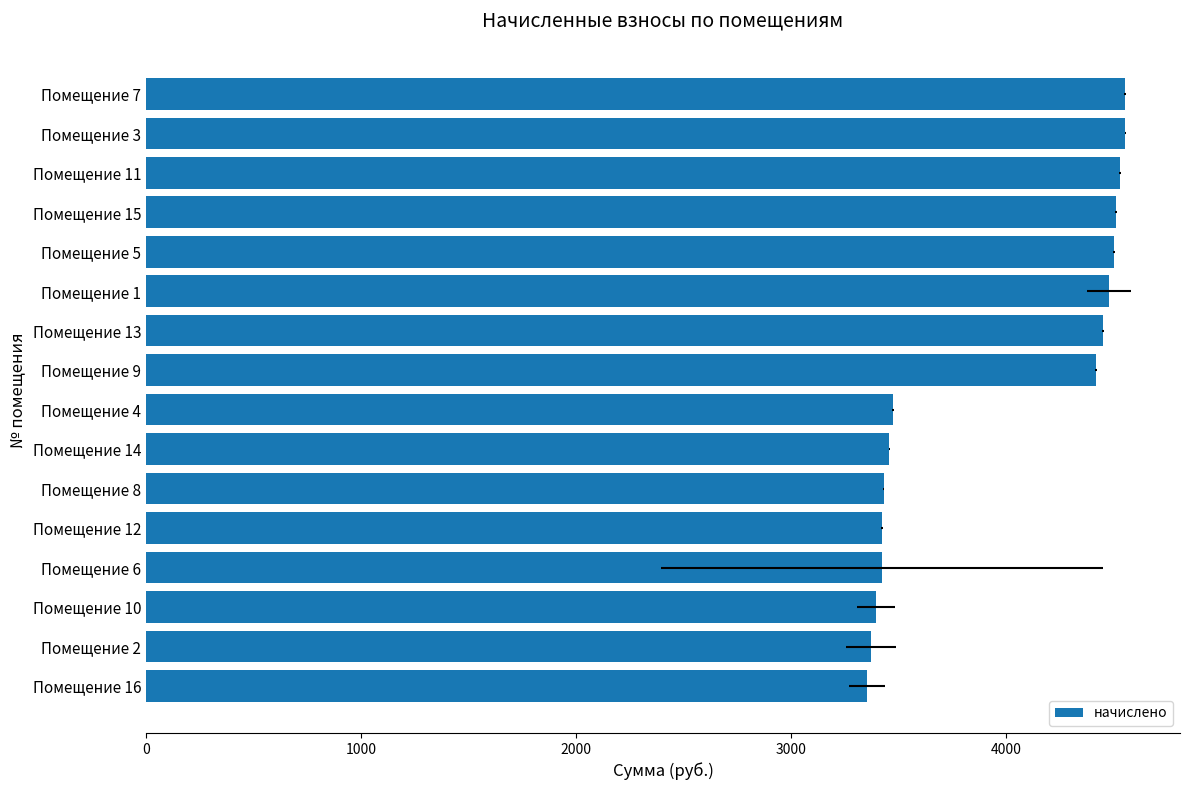

Between Помещение 10 and Помещение 16, which is larger?

Помещение 10